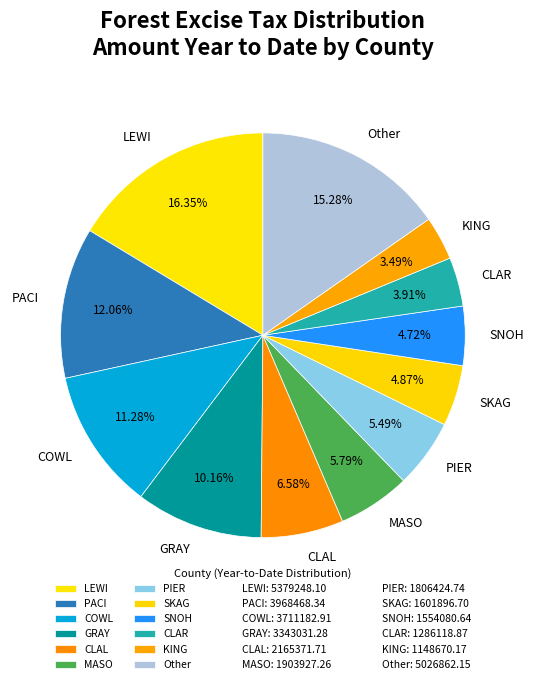

Is there a majority slice in this chart?

No